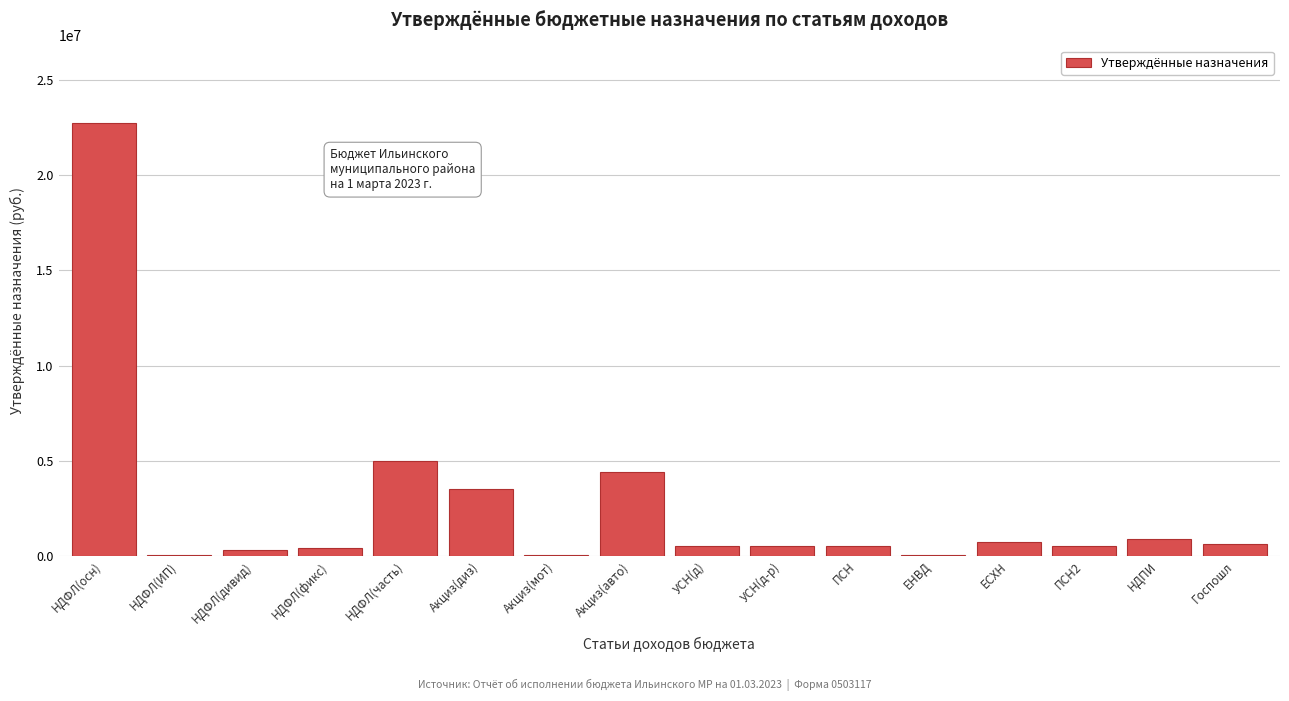

Which label corresponds to the largest value in the chart?

НДФЛ(осн)